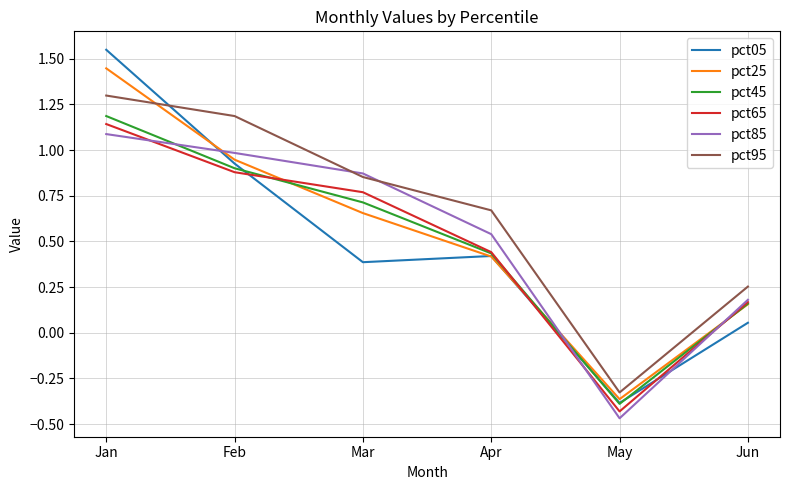

How many interior local valleys does the pct65 series have?

1